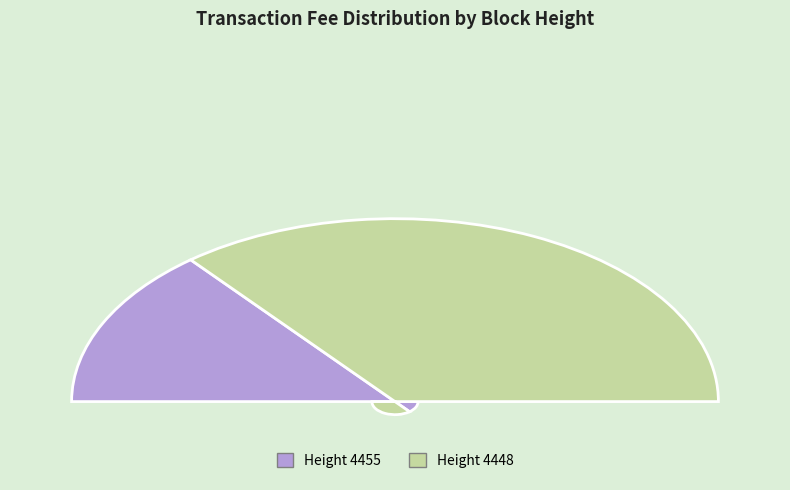

To the nearest percent, what percentage of the pie is 4455?

28%